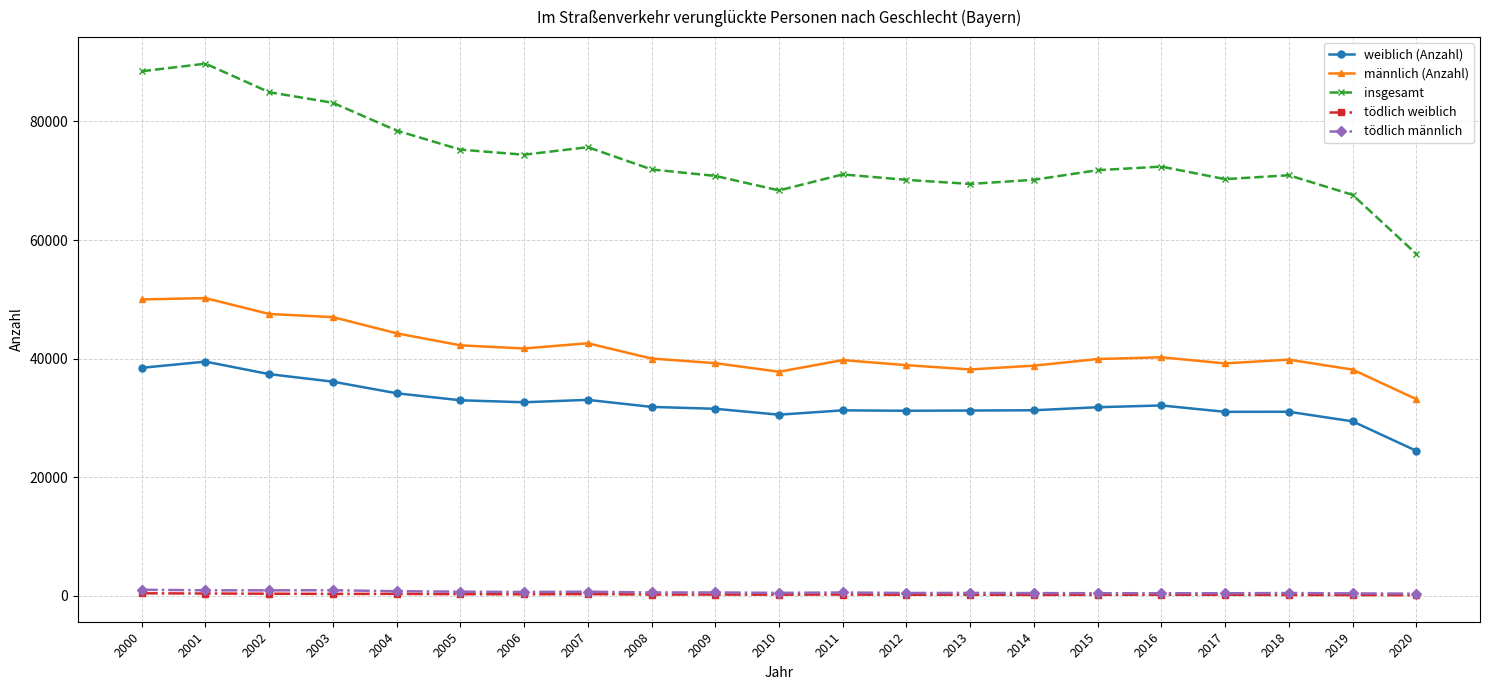

Is the value of männlich (Anzahl) at 2015 greater than the value of insgesamt at 2006?

No